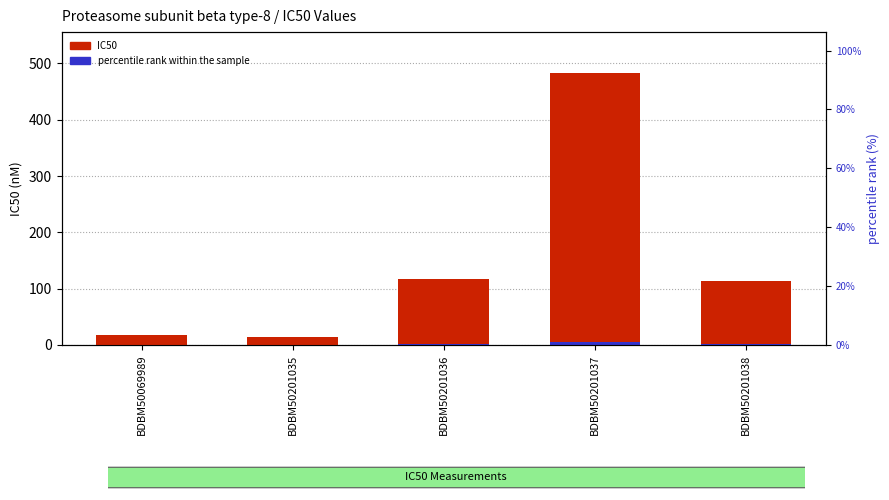

Is it true that percentile rank within the sample equals 0.2 at BDBM50201035?

False